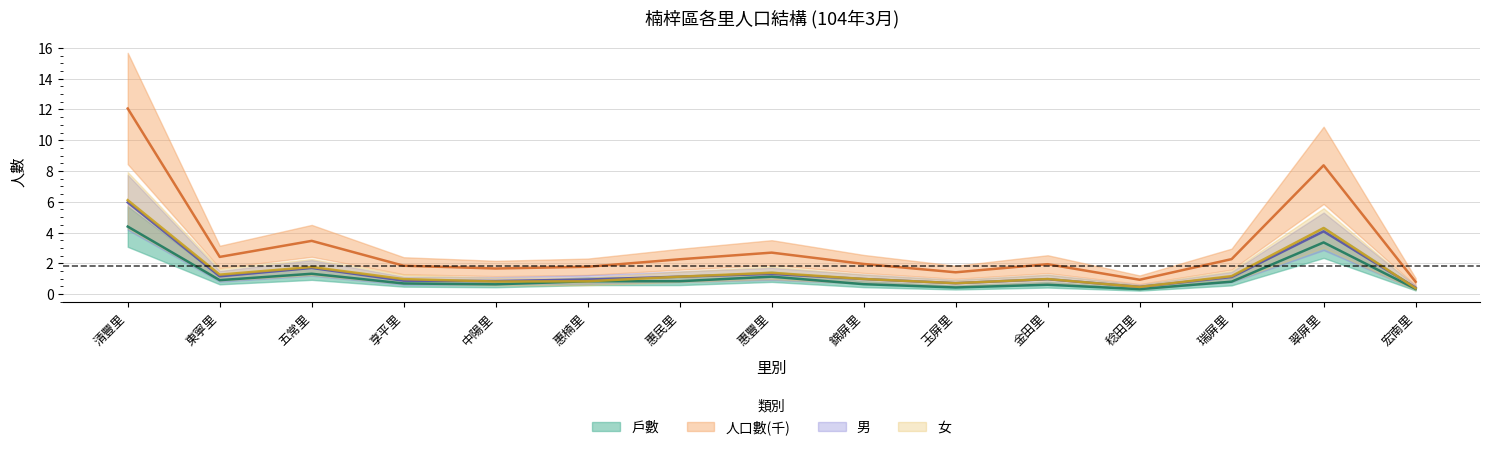

Is it true that 人口數(千) equals 0.5 at 玉屏里?

False